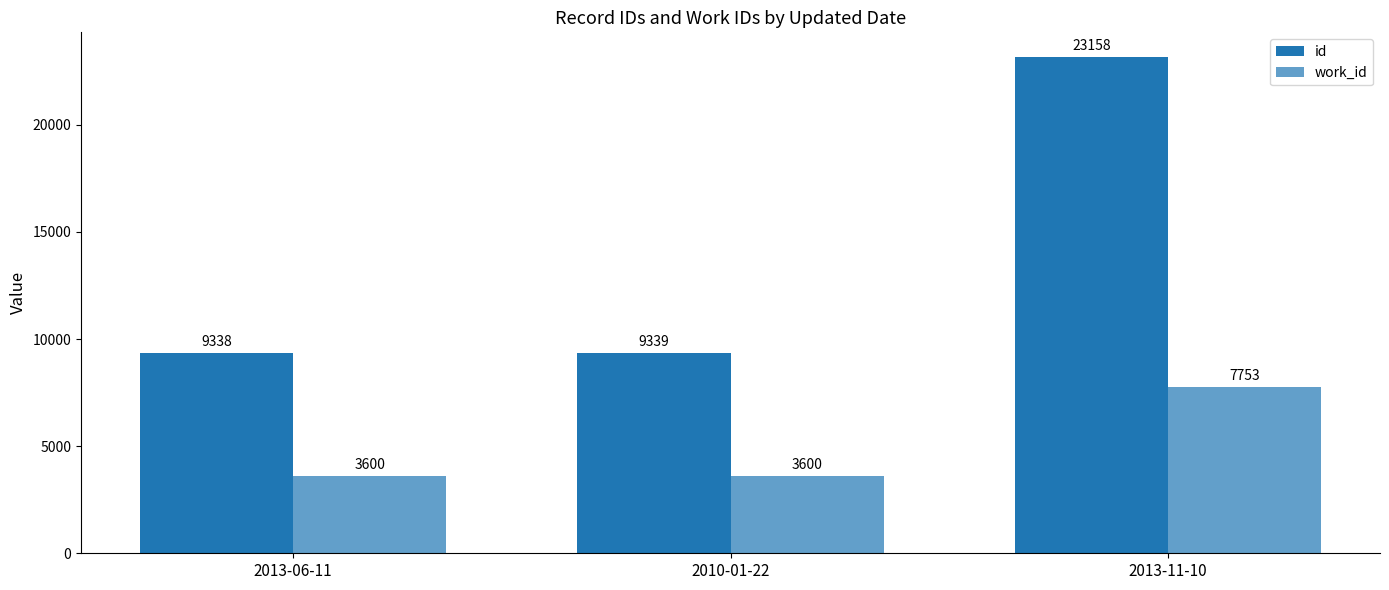

Does the chart contain stacked bars?

No